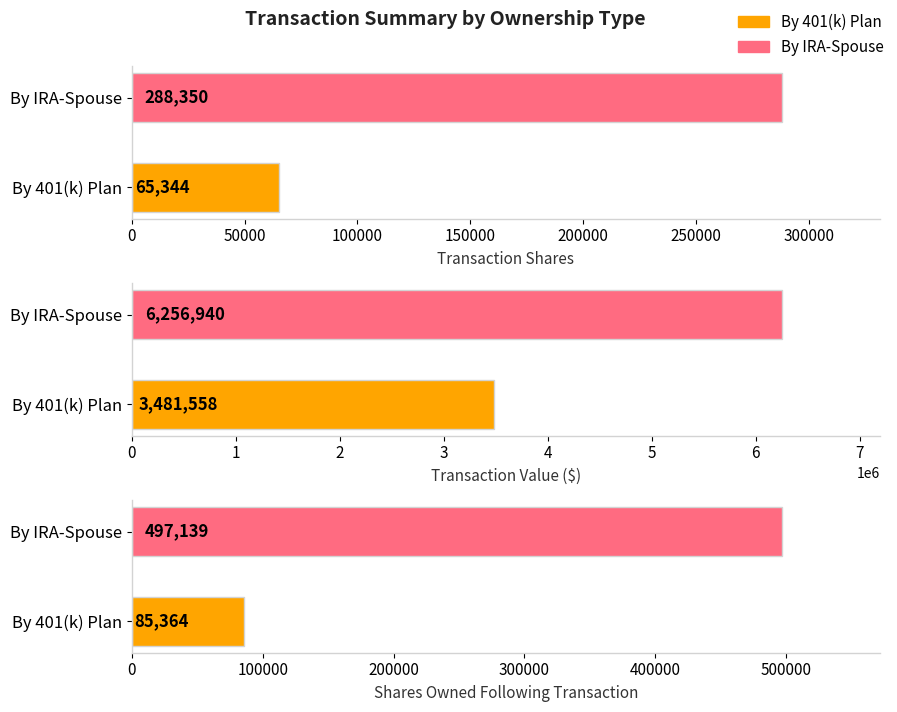

How many bars are there in each group?

3